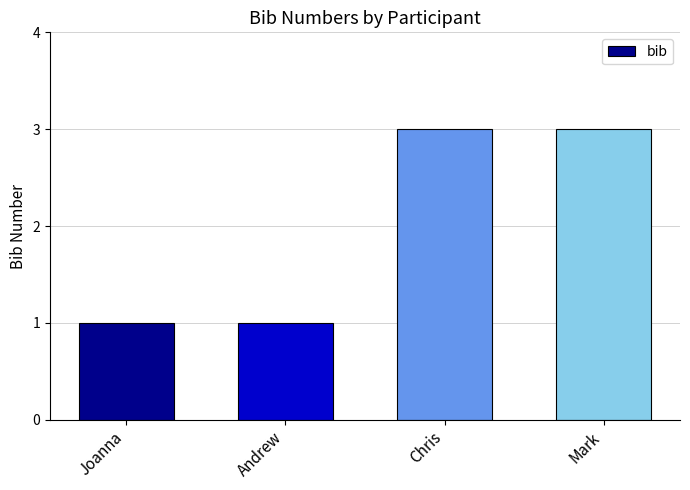

Read the value at Chris.

3